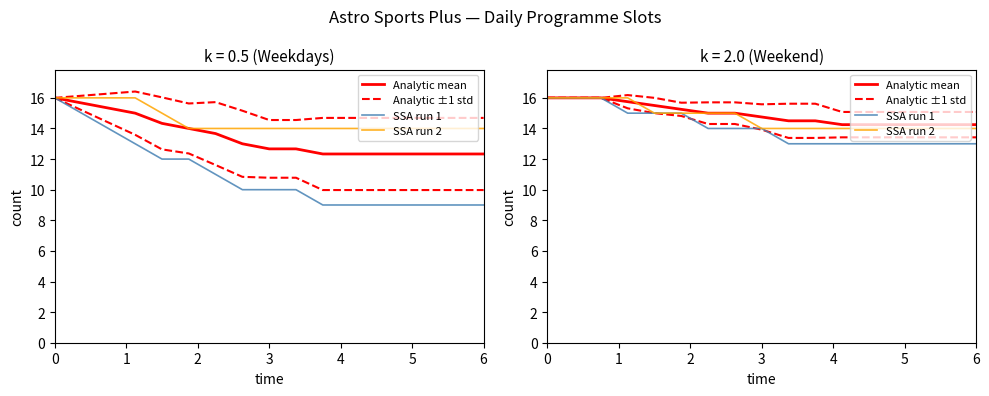

Does the chart have visible grid lines?

No